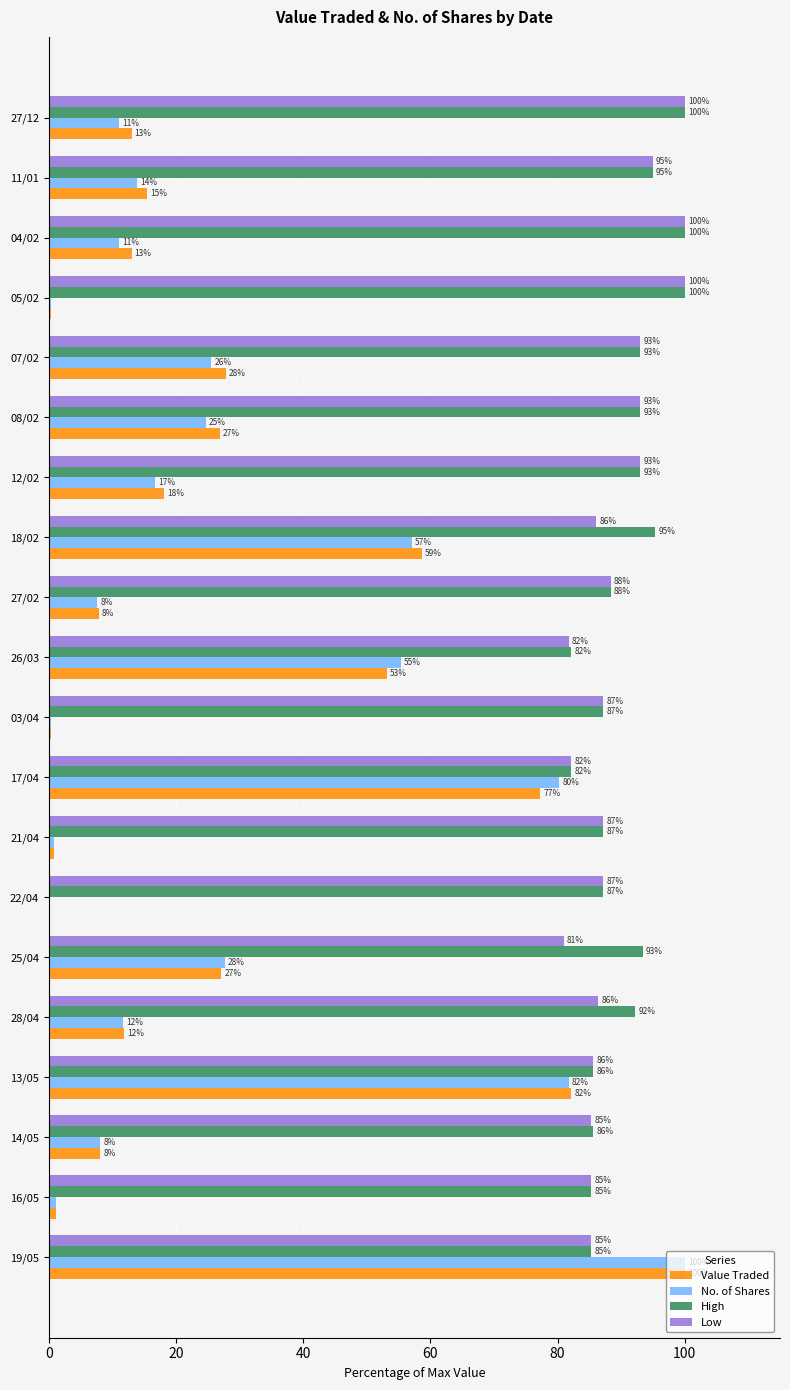

At which label is High closest to 91?

28/04